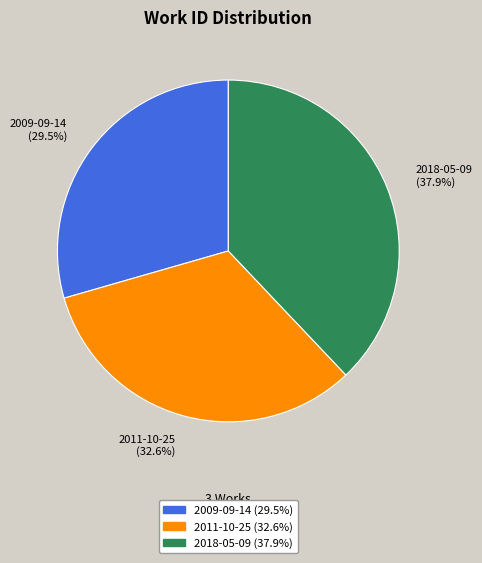

Is it true that 2011-10-25 is 33% of the pie?

True